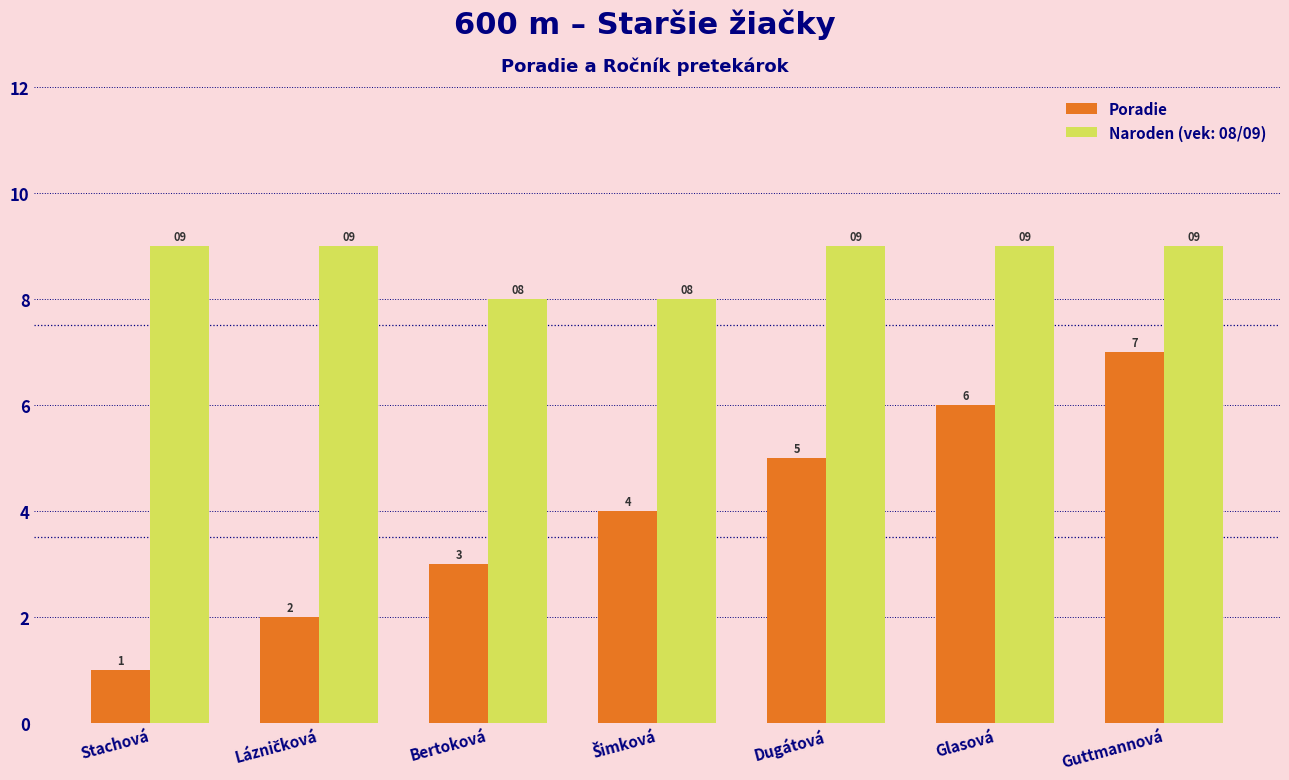

The value of Poradie at Stachová is 1. True or false?

True